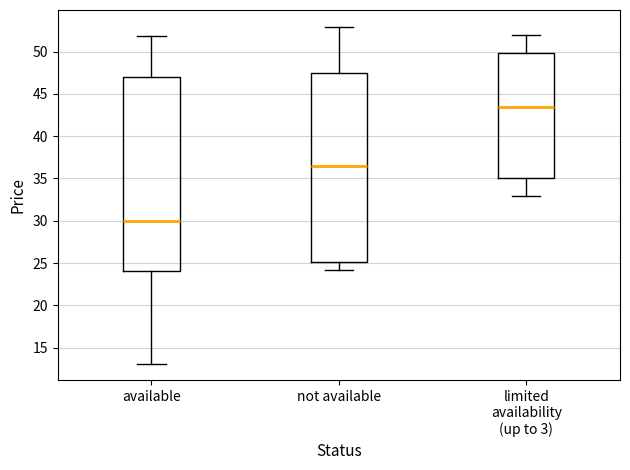

Reading left to right, transcribe this box plot: for each box, give where its median line is, the range the box spans, and where its two whiskers end, as read against the y-axis. The values are not printed on the chart, so give them approximately, as read against the axis.

available: median 30.0, box 24.0 to 47.0, whiskers 13.0 to 52.0
not available: median 36.5, box 25.0 to 47.5, whiskers 24.0 to 53.0
limited availability (up to 3): median 43.5, box 35.0 to 50.0, whiskers 33.0 to 52.0